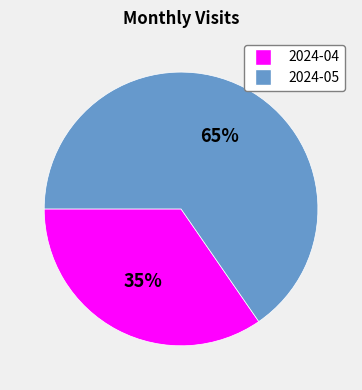

What is the majority slice?

2024-05